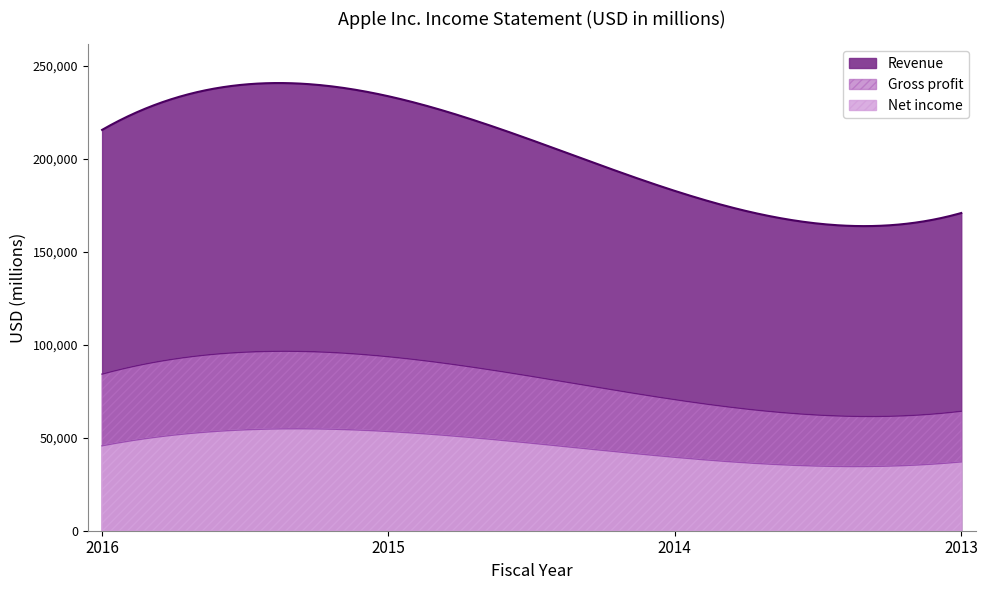

The value of Gross profit at 2013 is 112312. True or false?

False